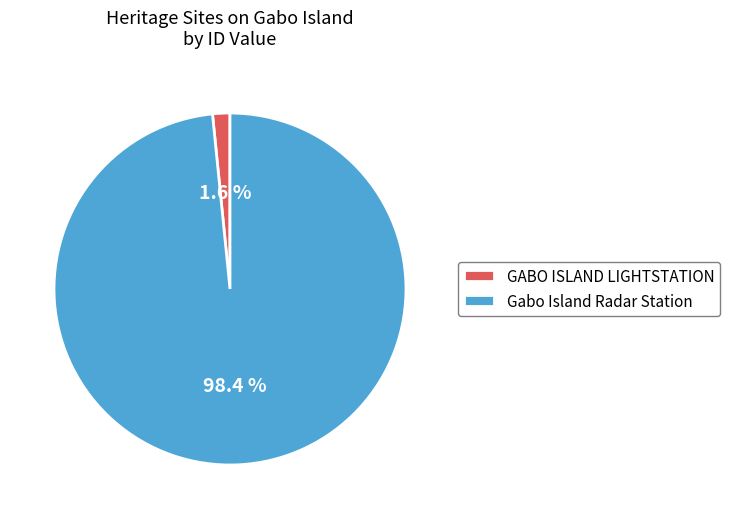

Count the number of slices in the pie.

2